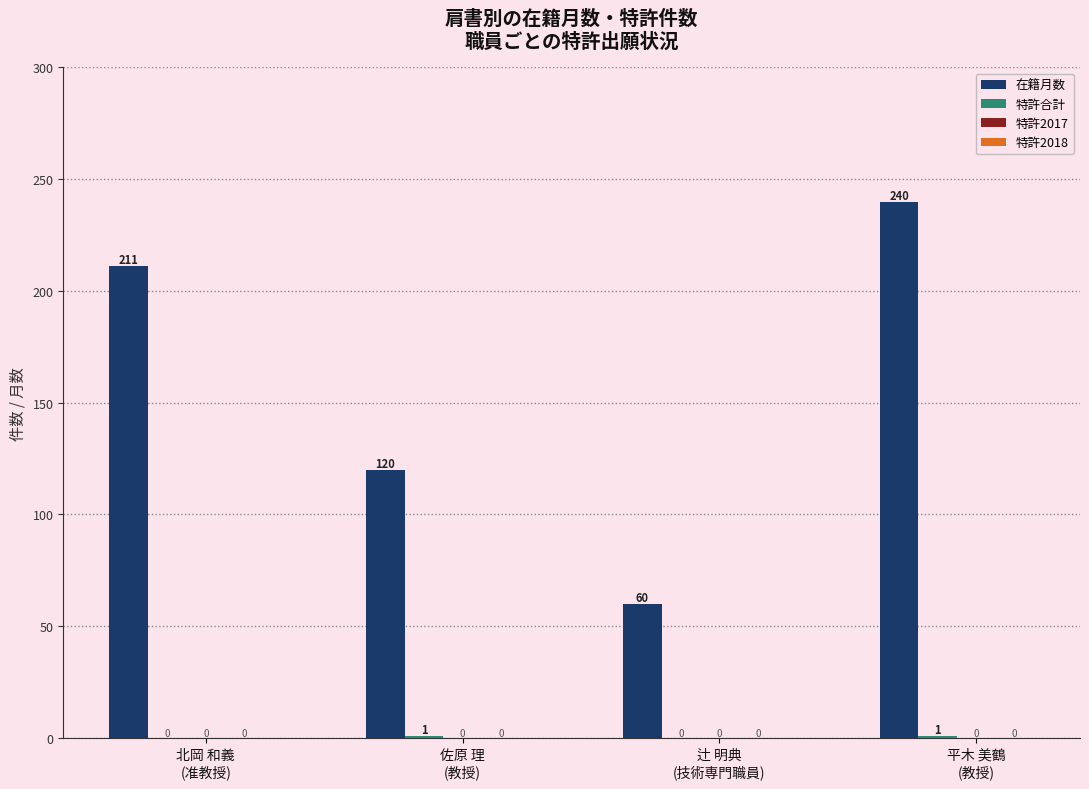

What is the sum of all 在籍月数 values?

631